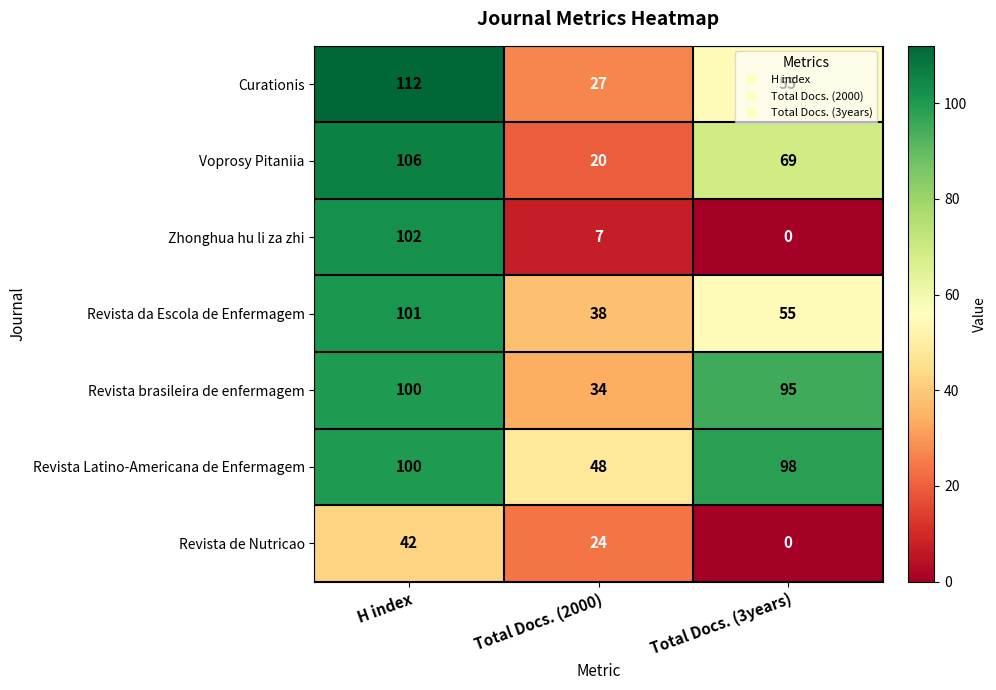

At which category is the sum across all series the highest?

H index